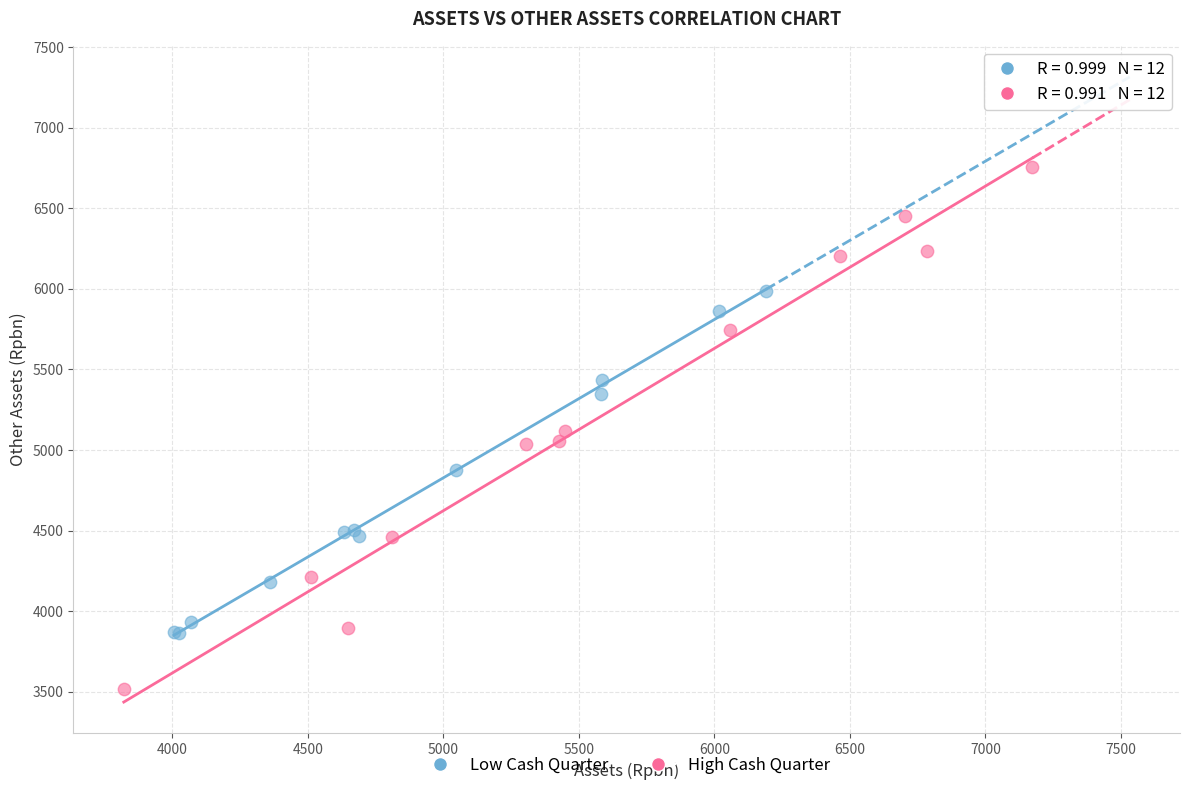

Which series has the largest Y range (max minus min)?

High Cash Quarter